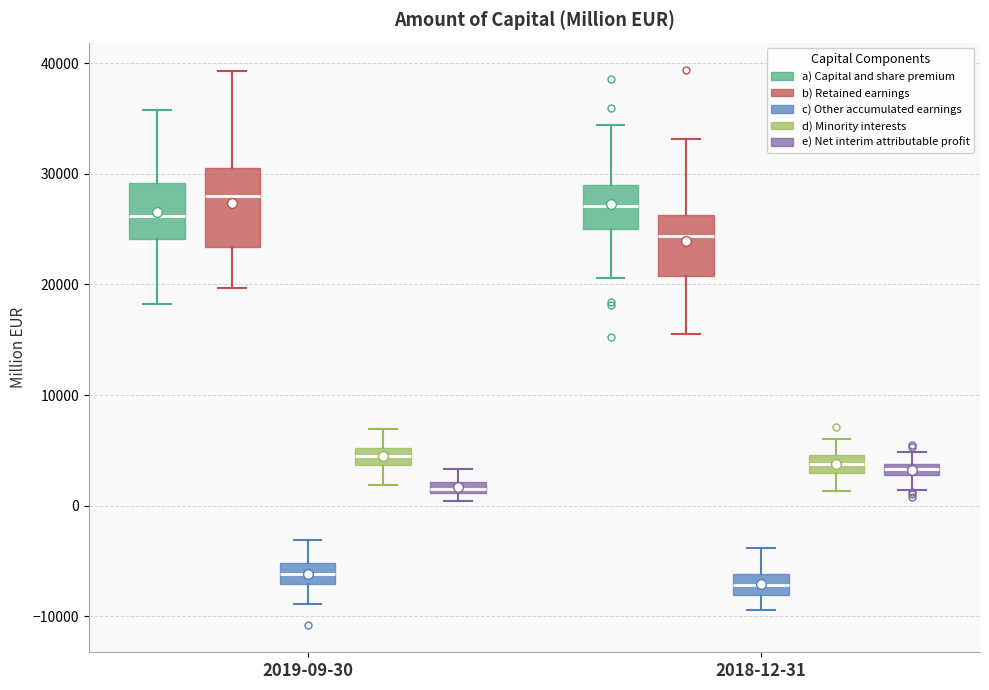

Where does the upper whisker of the box for 2018-12-31 (c) Other accumulated earnings) end on the y-axis? The values are not printed on the chart, so give them approximately, as read against the axis.

-4000